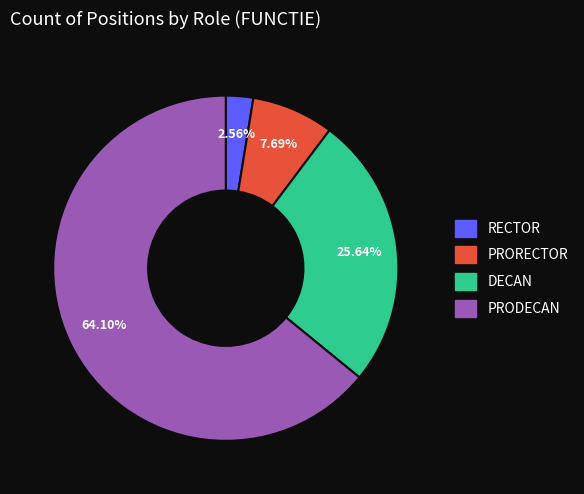

Is there a majority slice in this chart?

Yes